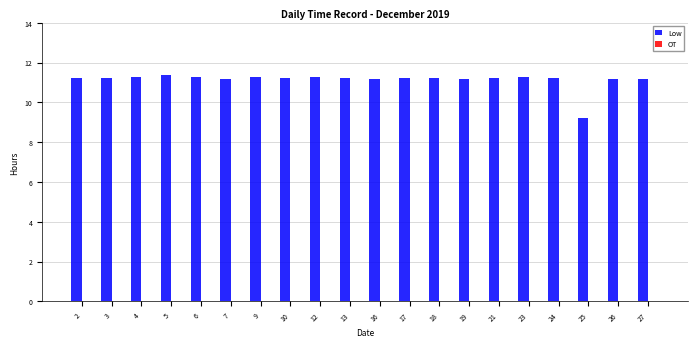

What is the sum of the values at 19 and 2?

22.4